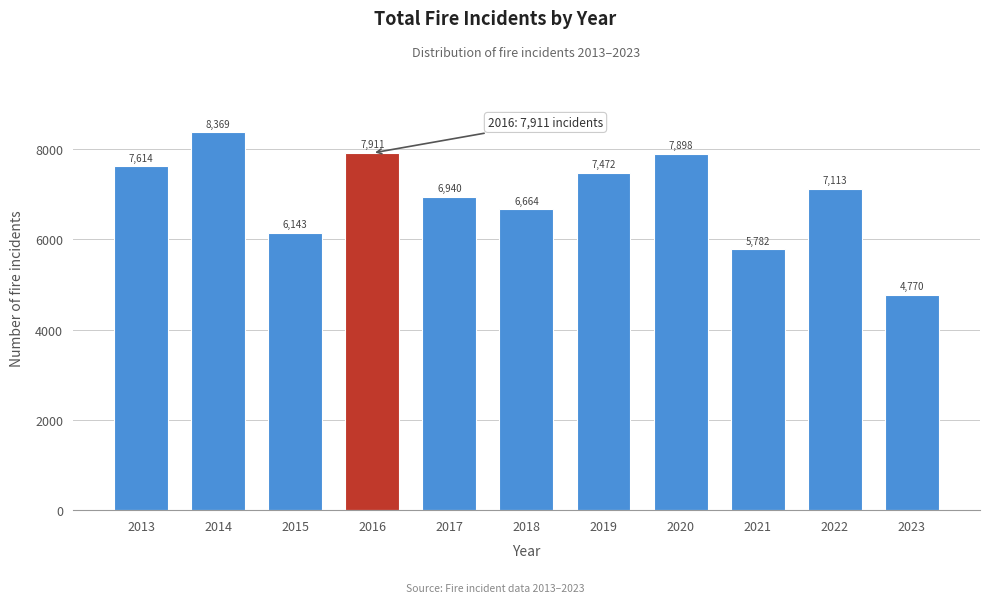

Reading right to left, what are all the values shown in this chart?

4770	7113	5782	7898	7472	6664	6940	7911	6143	8369	7614